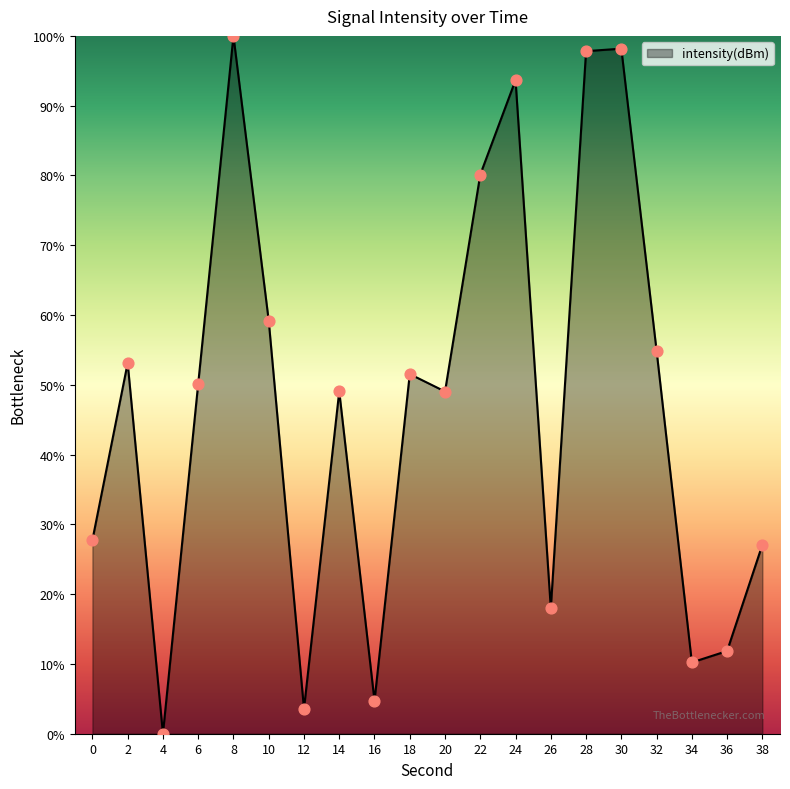

What is the change in value from 4 to 8?

+100.0